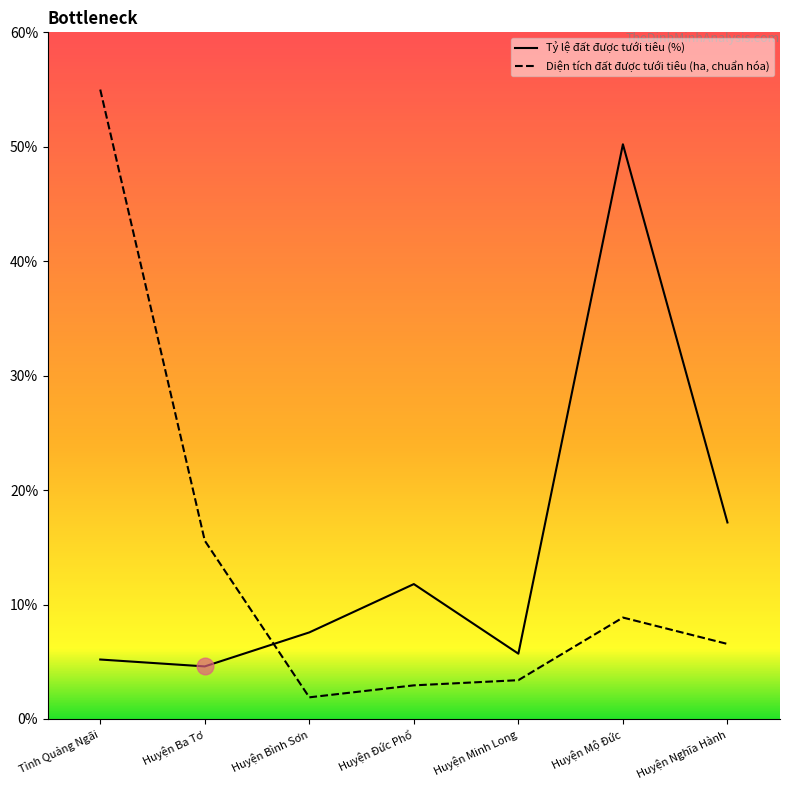

Between Huyện Ba Tơ and Huyện Nghĩa Hành, which series saw the biggest shift?

Tỷ lệ đất được tưới tiêu (%)